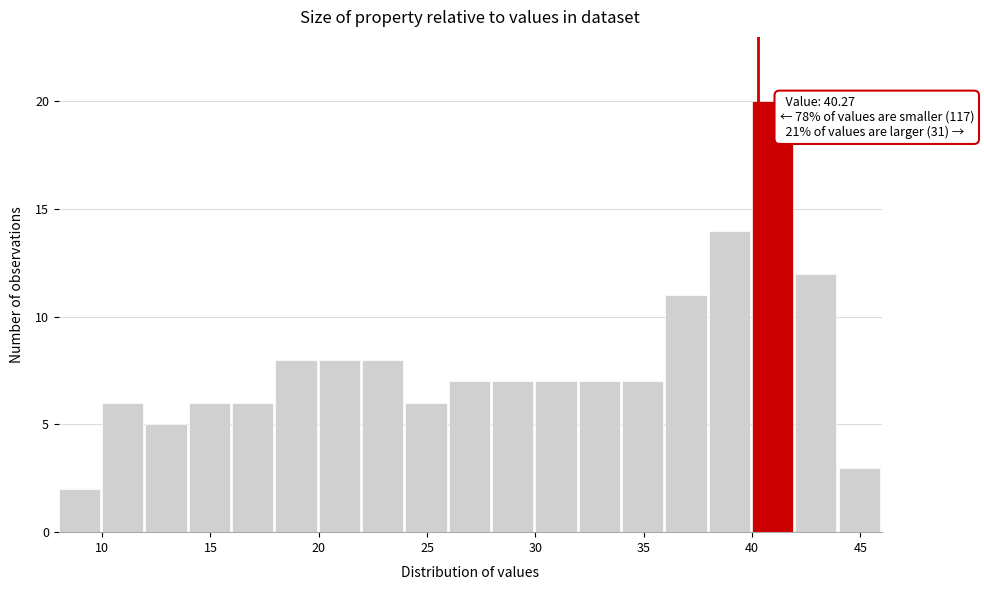

Over which range of the x-axis is the bar tallest?

40 to 42